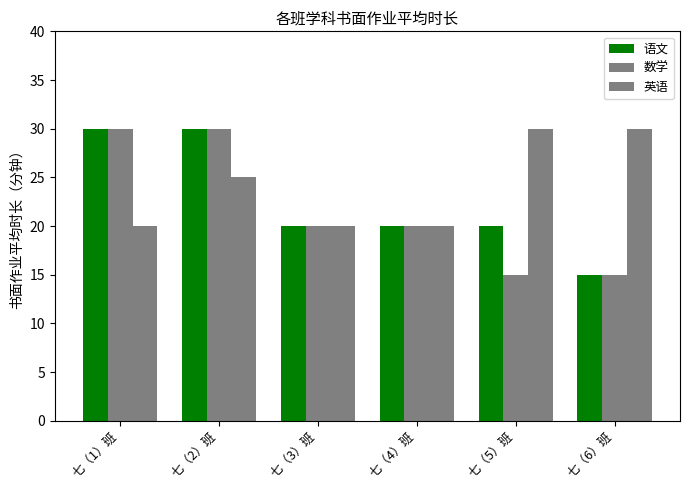

Is the value of 英语 at 七（3）班 greater than the value of 语文 at 七（5）班?

No